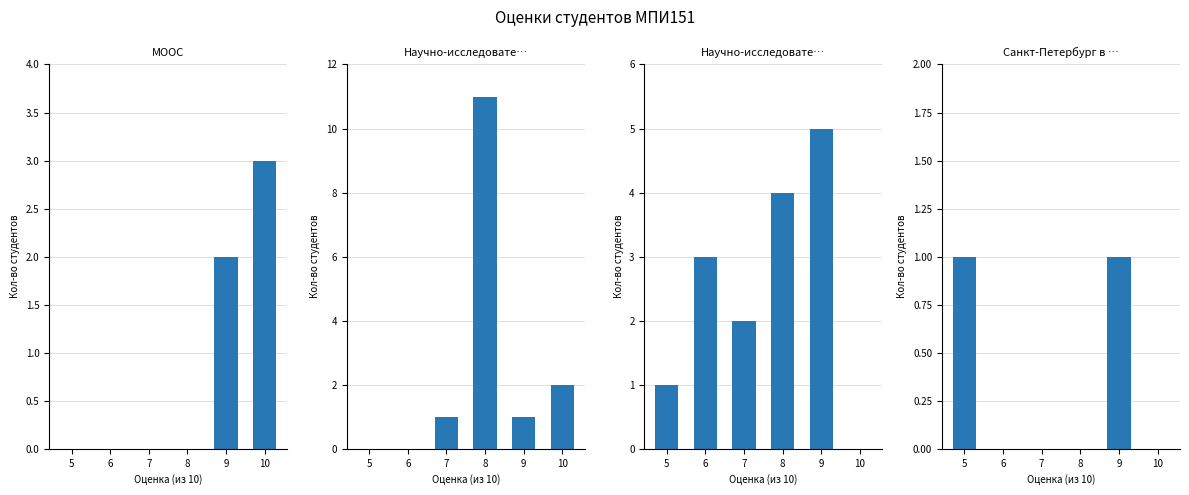

Which category has the highest value across all series?

8